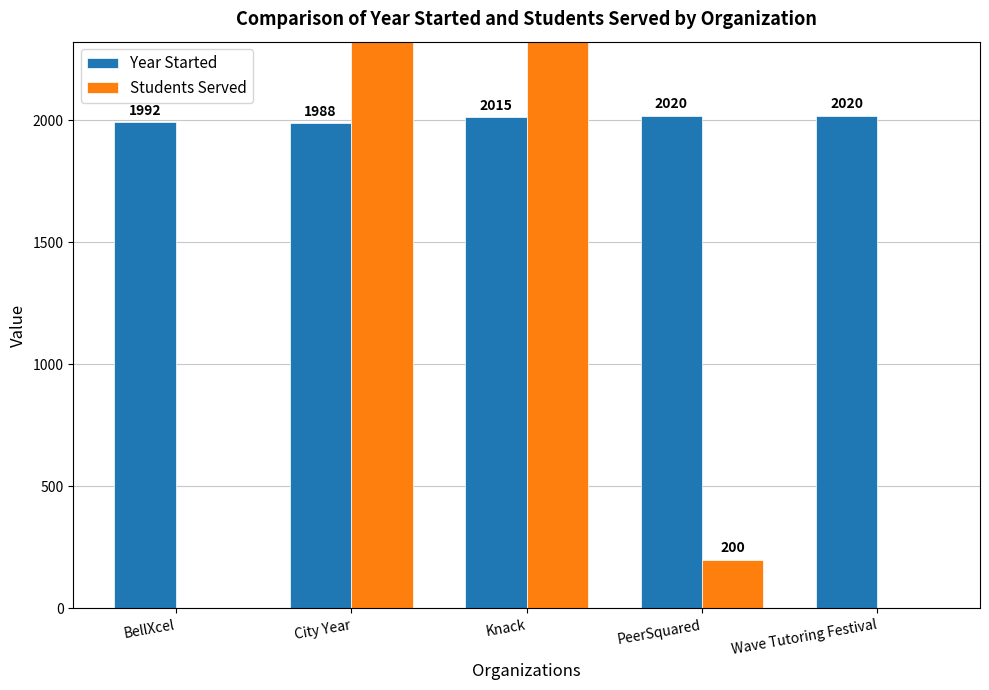

What is the maximum value for Students Served?

38000